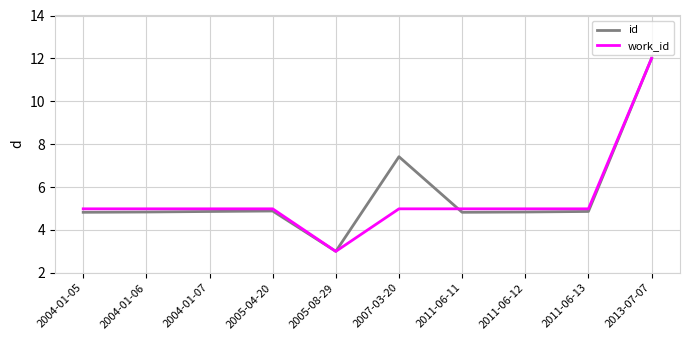

What position from the right is 2007-03-20?

5